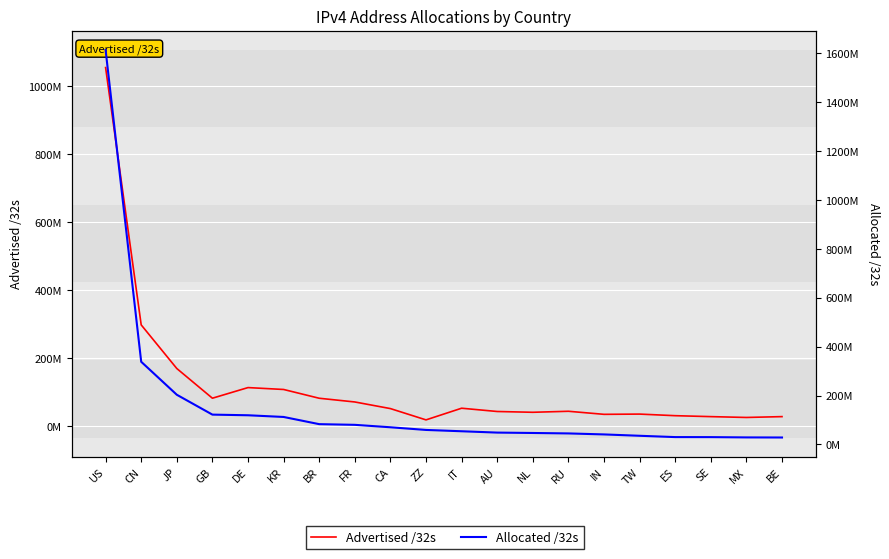

Which category has the highest value in the Advertised /32s series?

US